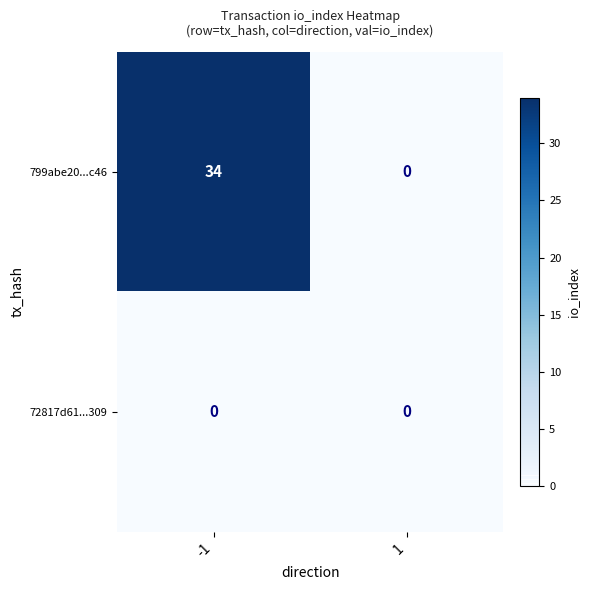

What is the maximum value for 799abe20...c46?

34